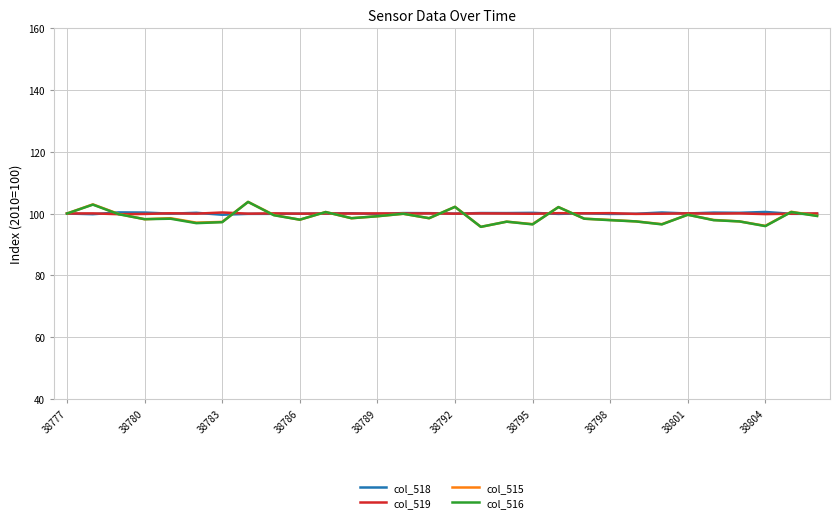

What is the greatest value displayed?

103.8